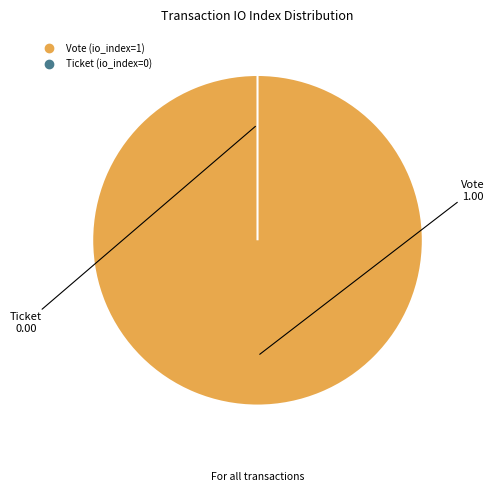

Which category accounts for the majority?

Vote